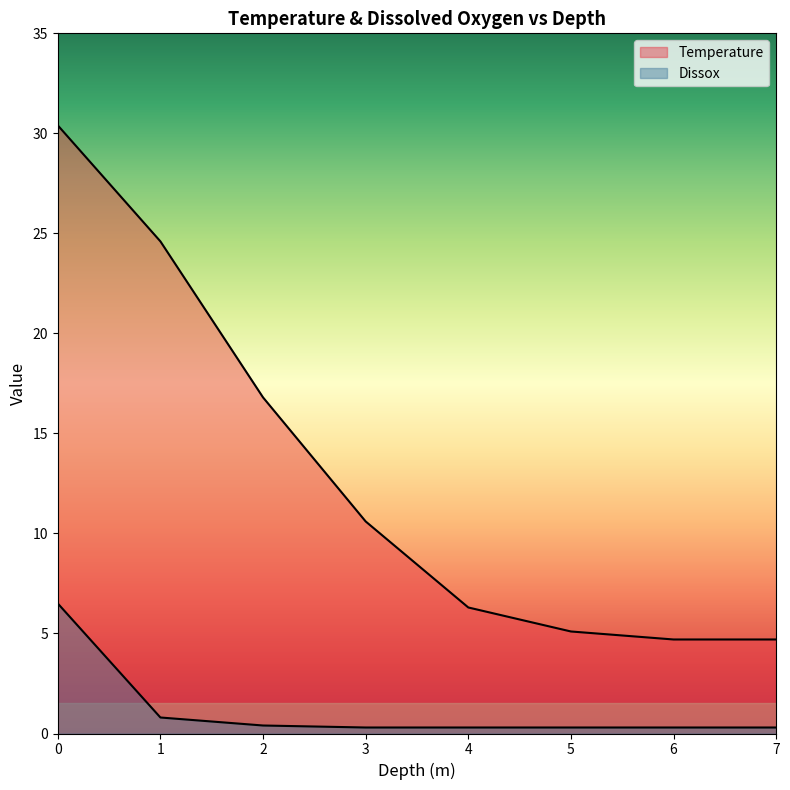

True or false: Dissox and Temperature cross at least once.

False